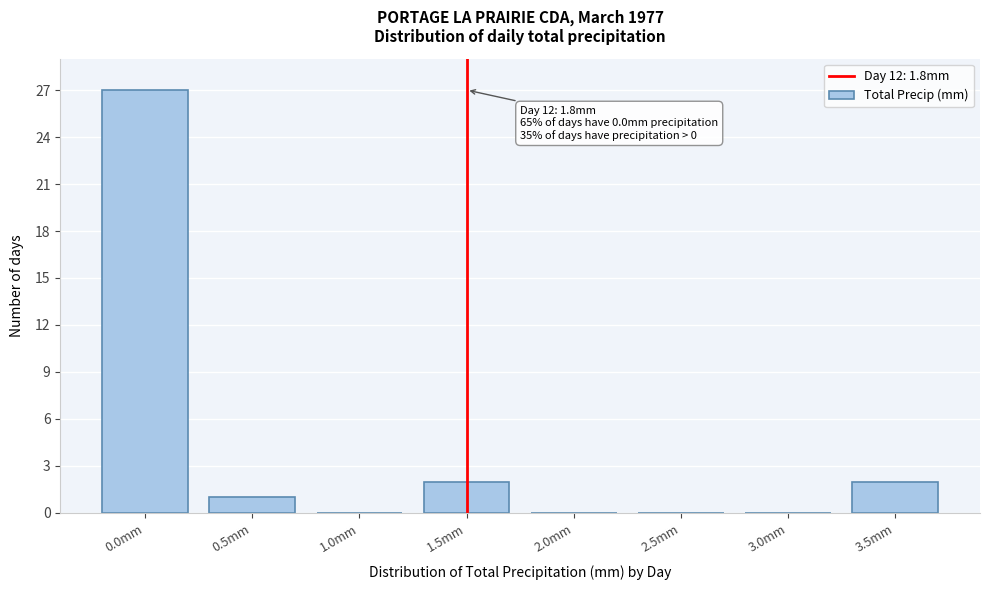

Reading right to left, transcribe all the data shown in this chart.

3.5mm=2	3.0mm=0	2.5mm=0	2.0mm=0	1.5mm=2	1.0mm=0	0.5mm=1	0.0mm=27